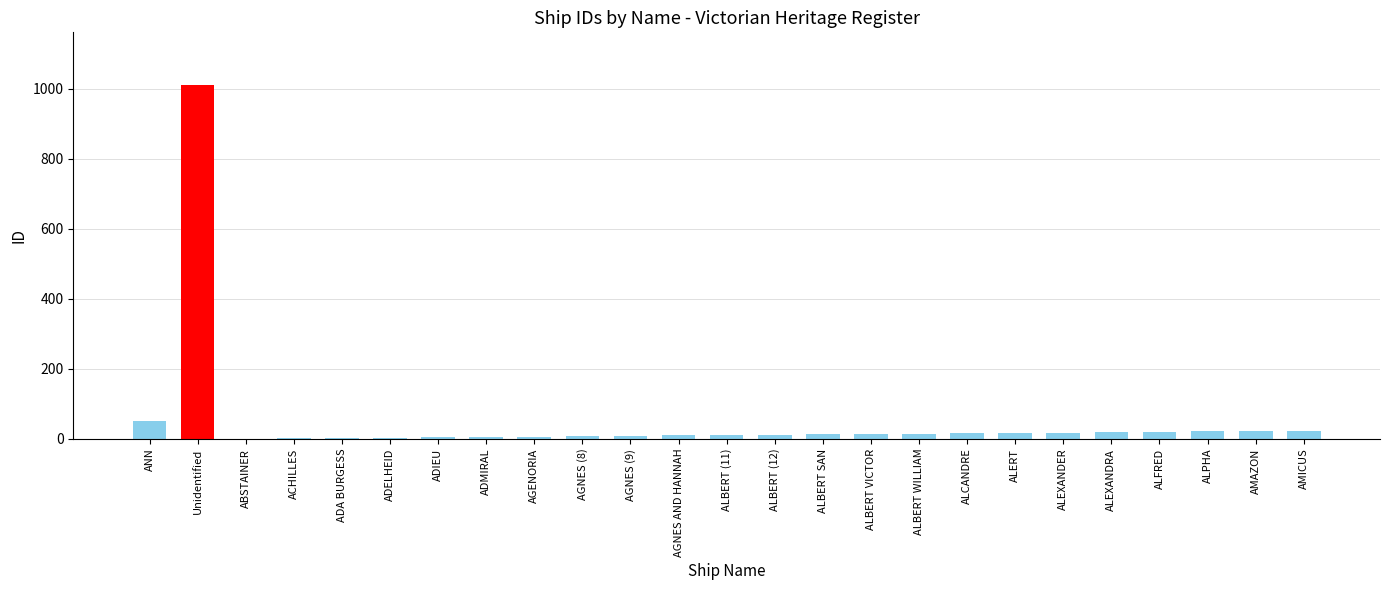

What is the greatest value displayed?

1009